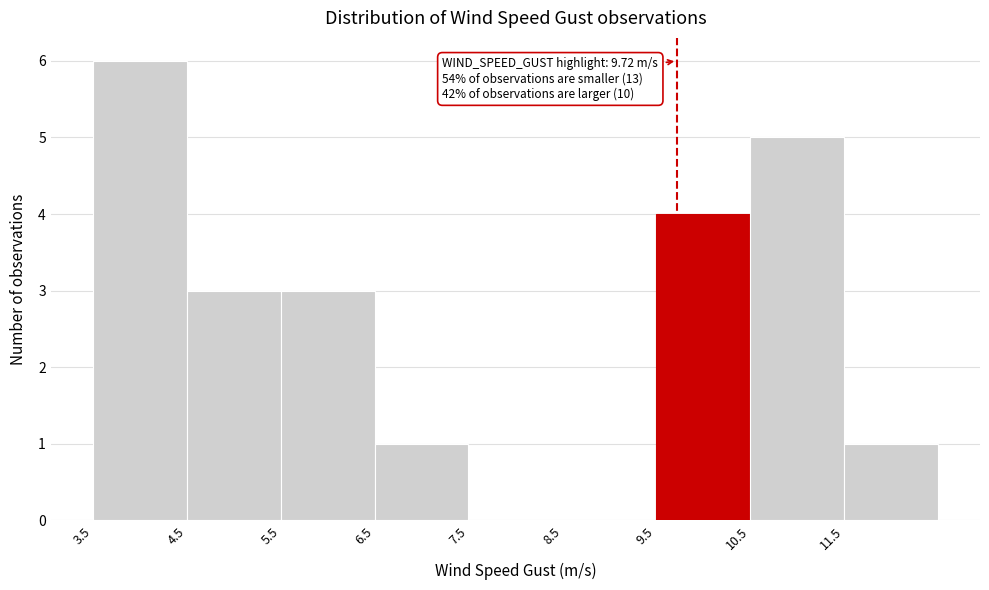

Which range on the x-axis has the tallest bar?

3.5 to 4.5